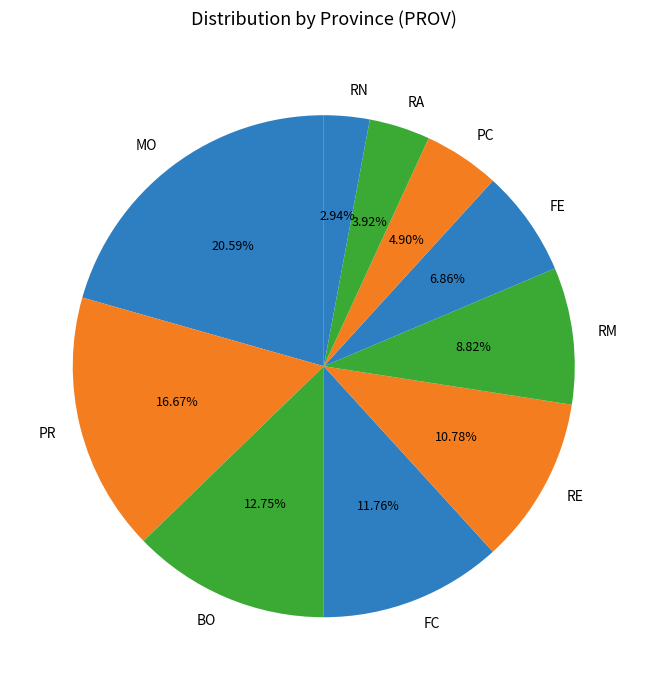

Combined, do PC and MO account for over 50%?

No